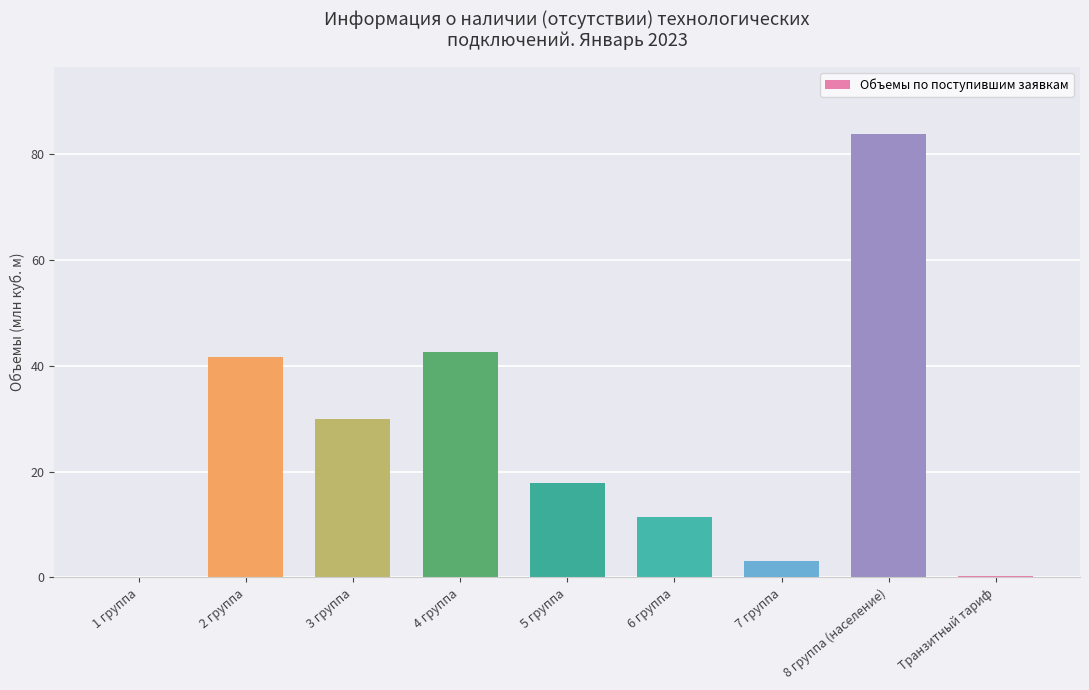

What is the sum of the values at 3 группа and 4 группа?

72.6